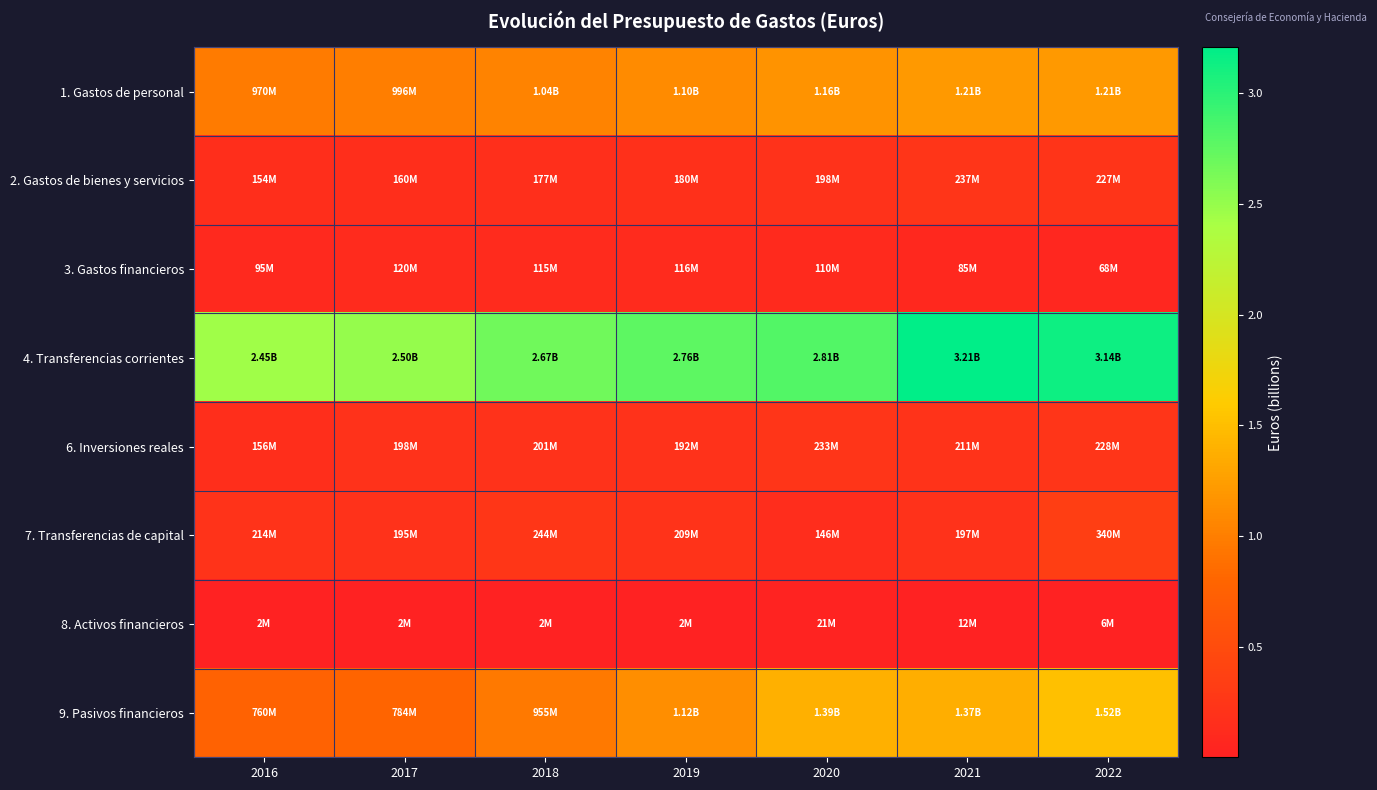

Reading left to right, what are all the values shown in this chart?

1. Gastos de personal: 2016=1.0	2017=1.0	2018=1.0	2019=1.1	2020=1.2	2021=1.2	2022=1.2
2. Gastos de bienes y servicios: 2016=0.2	2017=0.2	2018=0.2	2019=0.2	2020=0.2	2021=0.2	2022=0.2
3. Gastos financieros: 2016=0.1	2017=0.1	2018=0.1	2019=0.1	2020=0.1	2021=0.1	2022=0.1
4. Transferencias corrientes: 2016=2.4	2017=2.5	2018=2.7	2019=2.8	2020=2.8	2021=3.2	2022=3.1
6. Inversiones reales: 2016=0.2	2017=0.2	2018=0.2	2019=0.2	2020=0.2	2021=0.2	2022=0.2
7. Transferencias de capital: 2016=0.2	2017=0.2	2018=0.2	2019=0.2	2020=0.1	2021=0.2	2022=0.3
8. Activos financieros: 2016=0.0	2017=0.0	2018=0.0	2019=0.0	2020=0.0	2021=0.0	2022=0.0
9. Pasivos financieros: 2016=0.8	2017=0.8	2018=1.0	2019=1.1	2020=1.4	2021=1.4	2022=1.5